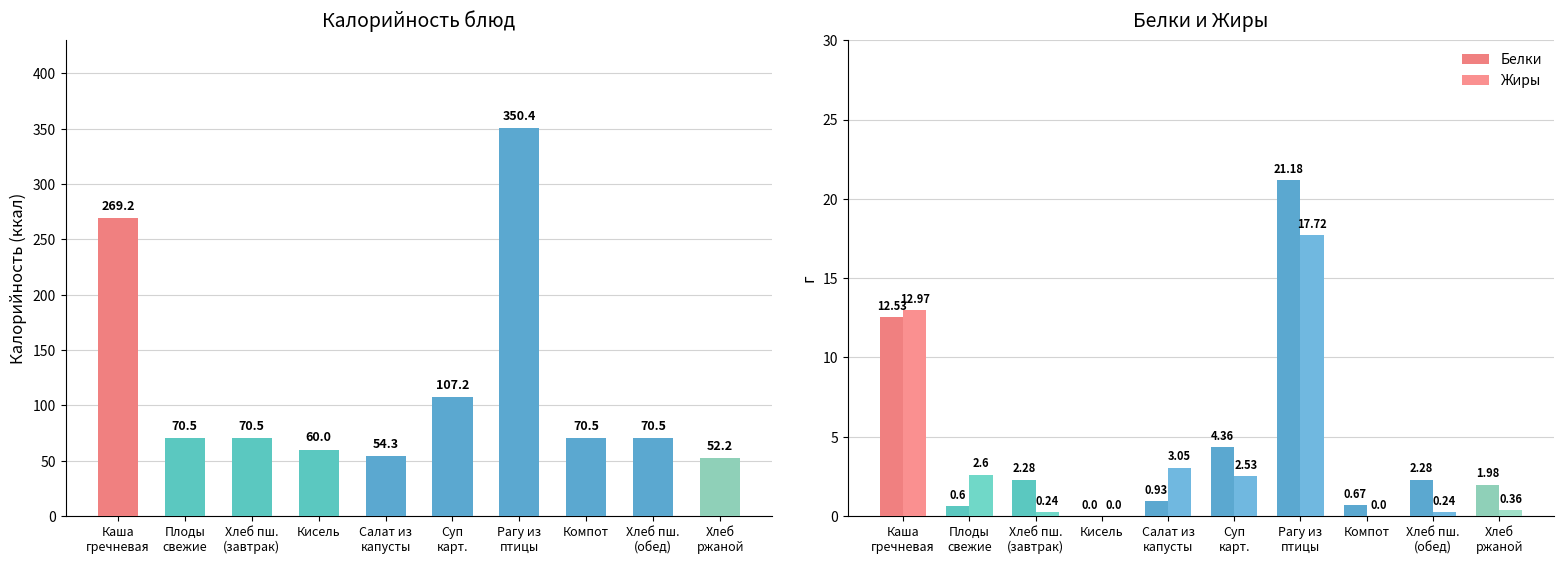

What is the sum of all Жиры values?

39.7